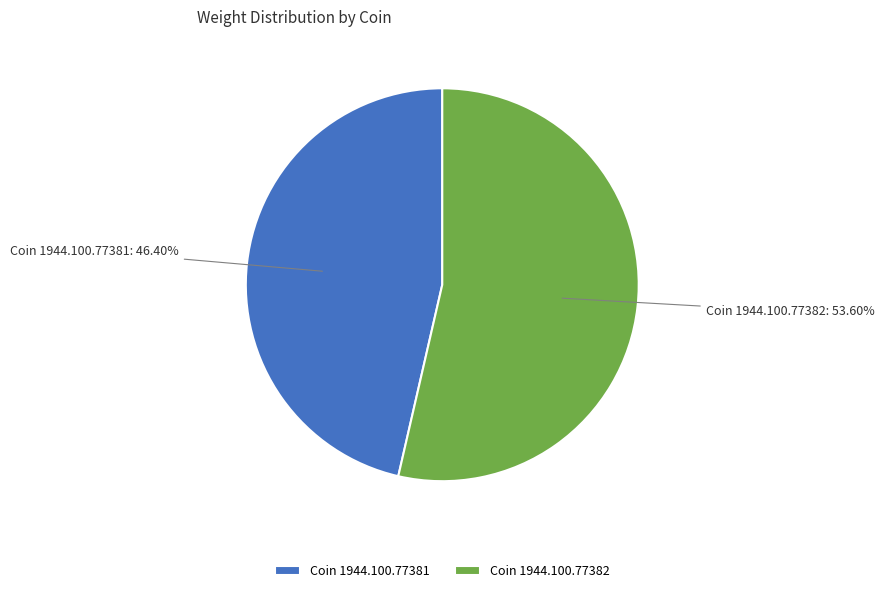

What percentage is NOT represented by Coin 1944.100.77382?

46.4%